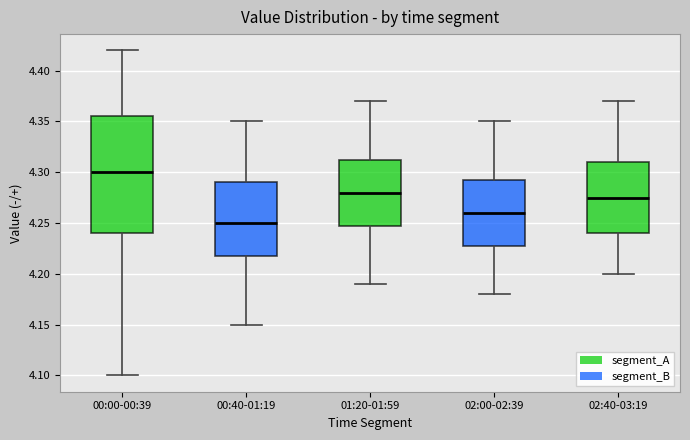

Reading left to right, transcribe this box plot: for each box, give where its median line is, the range the box spans, and where its two whiskers end, as read against the y-axis. The values are not printed on the chart, so give them approximately, as read against the axis.

00:00-00:39: median 4.300, box 4.240 to 4.355, whiskers 4.100 to 4.420
00:40-01:19: median 4.250, box 4.220 to 4.290, whiskers 4.150 to 4.350
01:20-01:59: median 4.280, box 4.250 to 4.315, whiskers 4.190 to 4.370
02:00-02:39: median 4.260, box 4.230 to 4.295, whiskers 4.180 to 4.350
02:40-03:19: median 4.275, box 4.240 to 4.310, whiskers 4.200 to 4.370